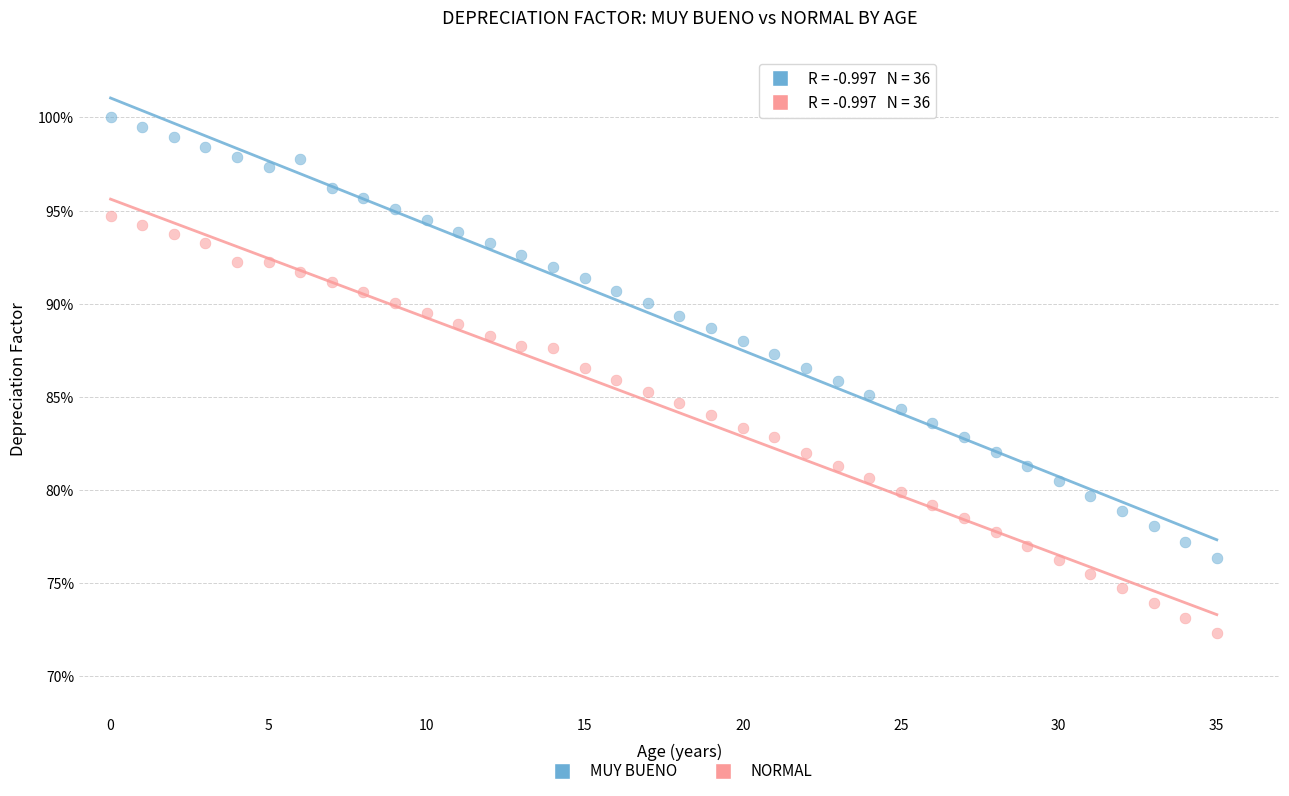

Which series has the widest spread of Y values?

MUY BUENO